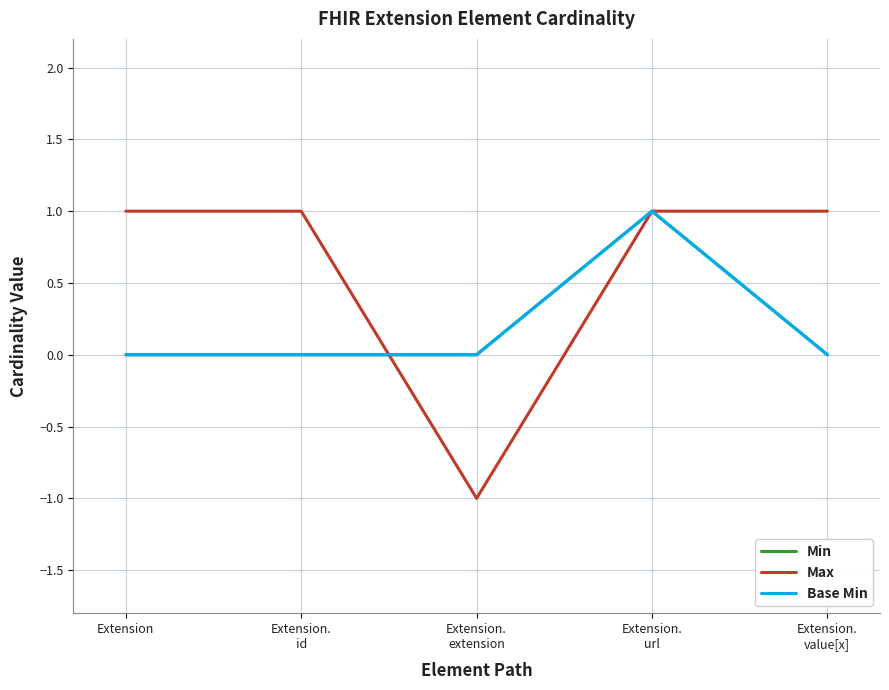

Does the chart have visible grid lines?

Yes